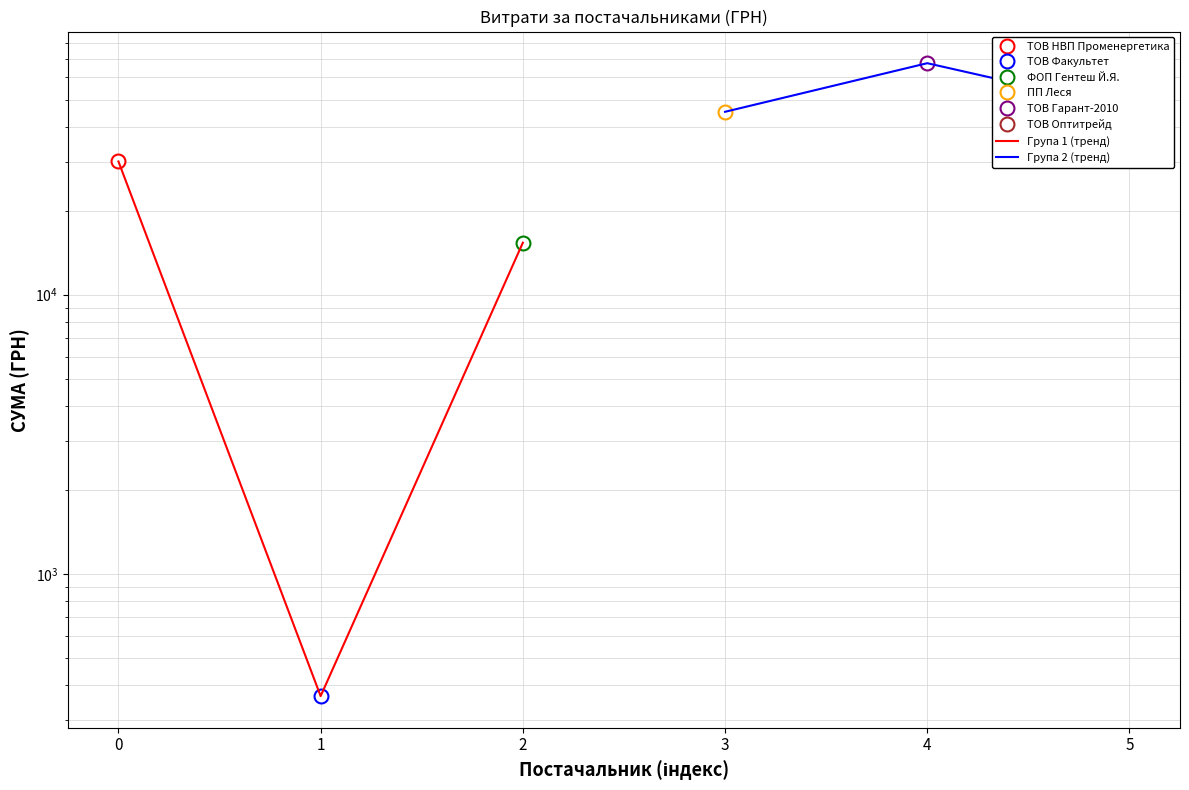

What is the difference between the highest and lowest values at 1?

67134.4